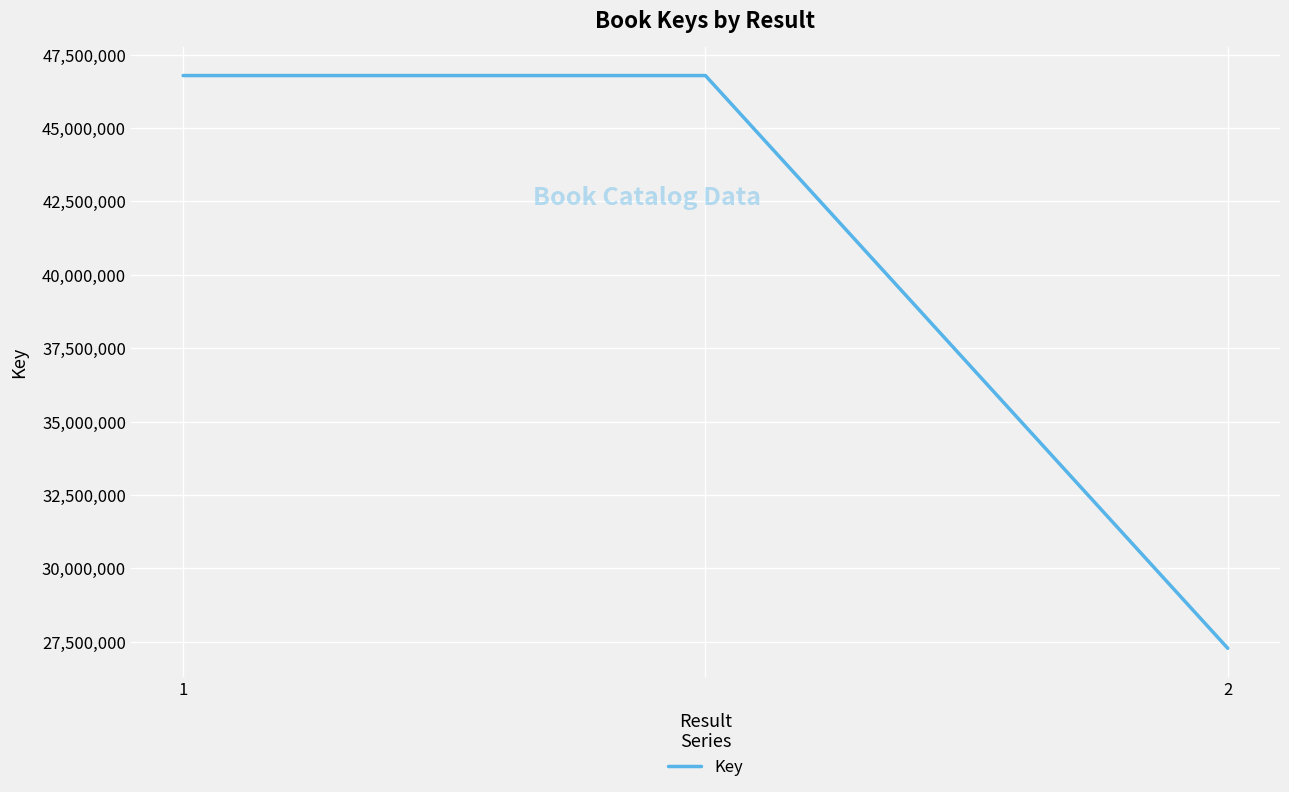

What is the maximum value shown in the chart?

46786785